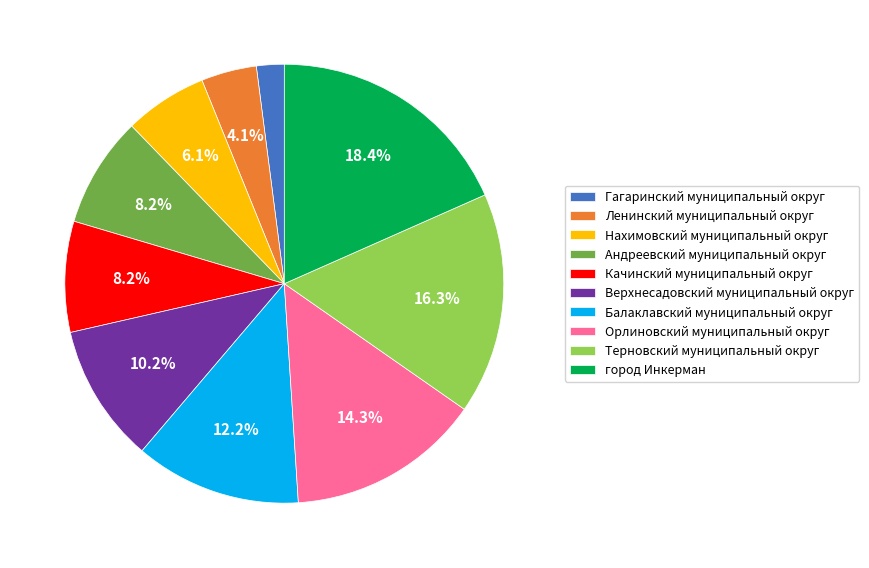

How many slices are in this pie chart?

10